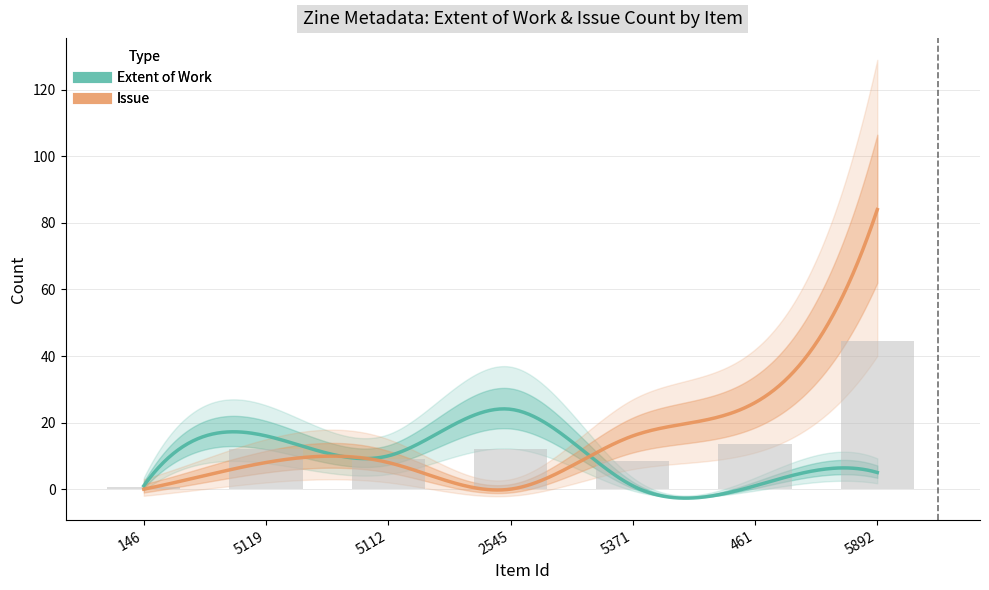

How many data points in Extent of Work are less than 5?

3